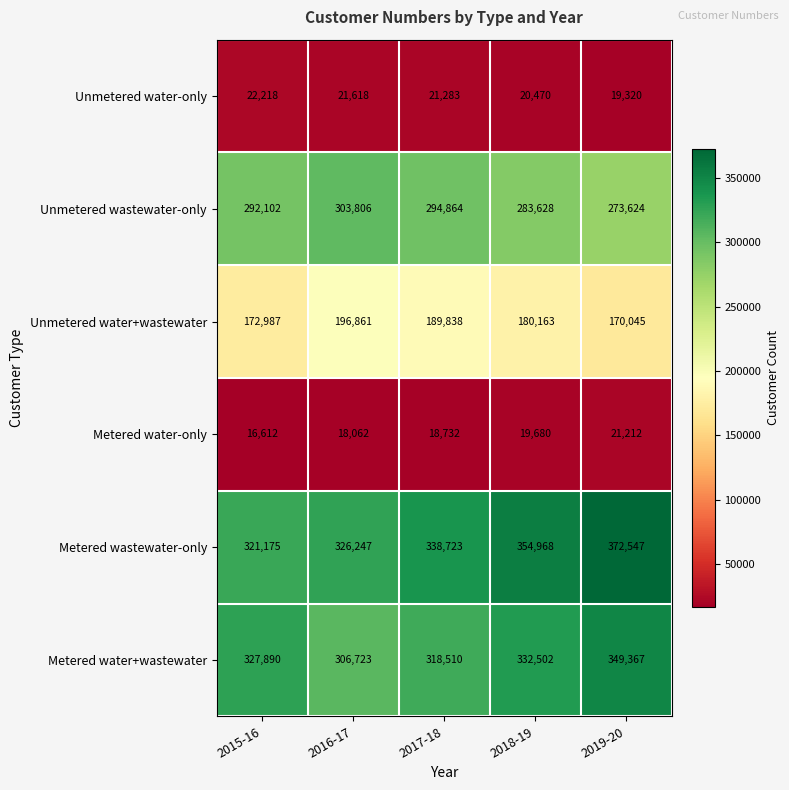

At which label is Metered wastewater-only closest to 346861?

2018-19